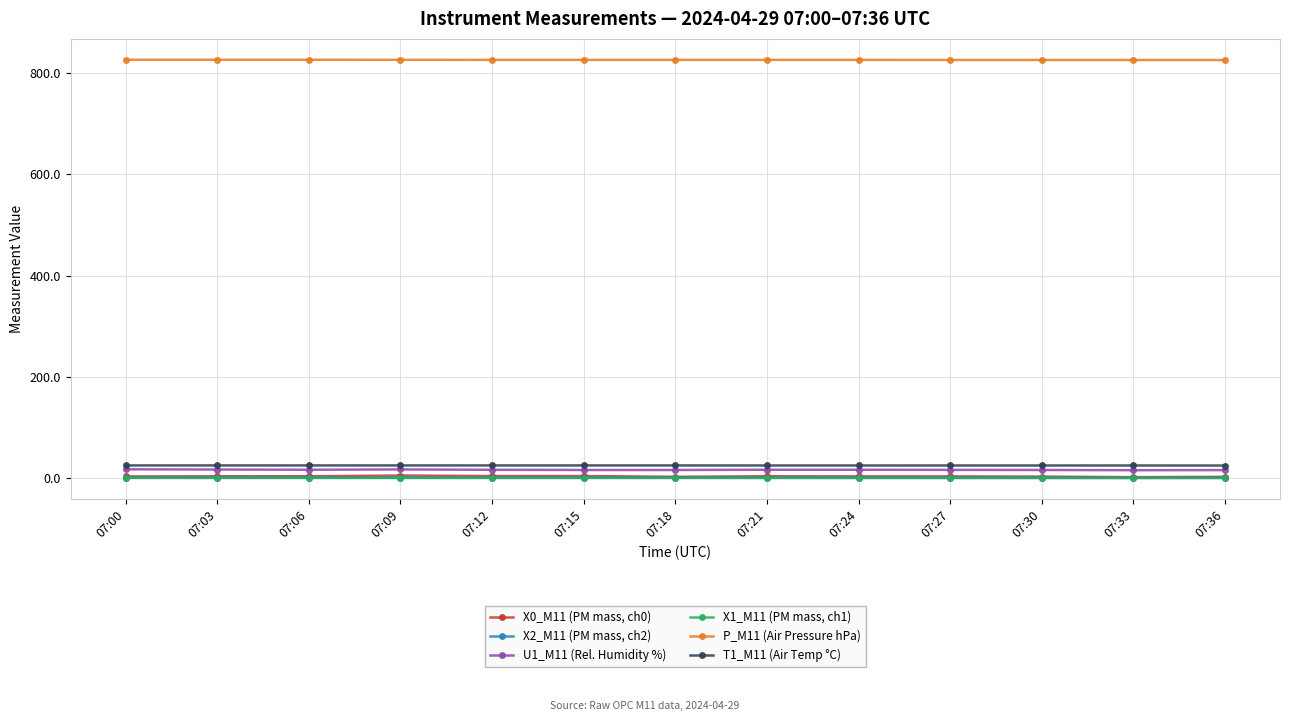

The U1_M11 (Rel. Humidity %) series shows 18.0 at 07:00. True or false?

True